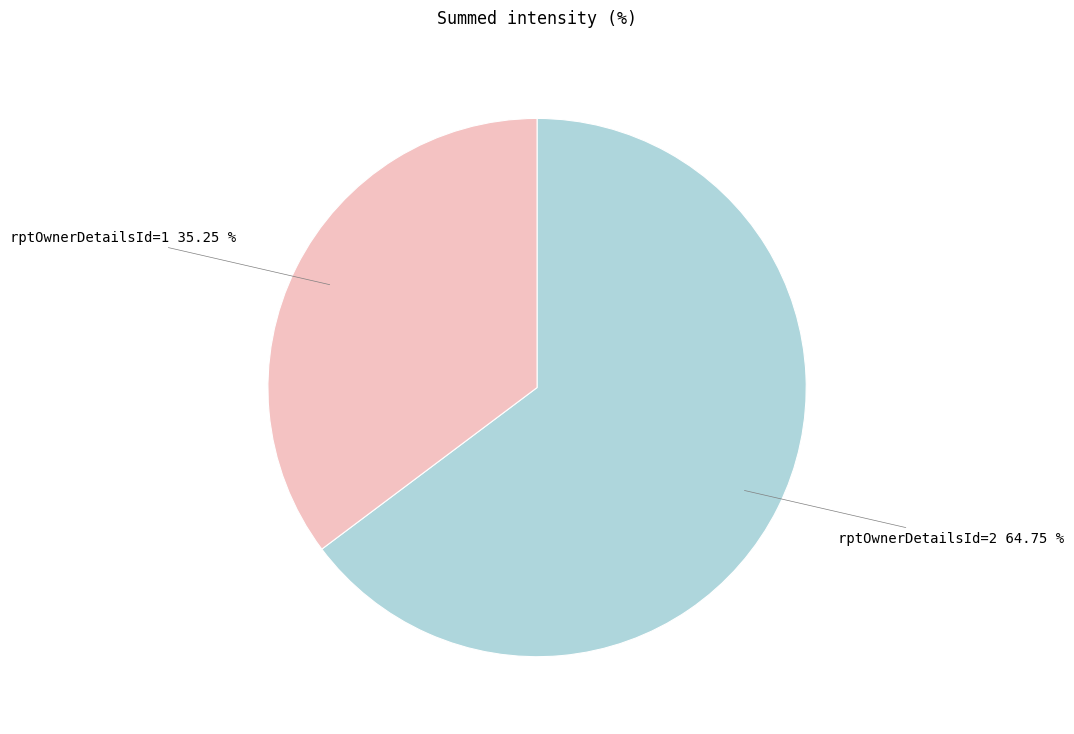

To the nearest percent, what is the difference between the rptOwnerDetailsId=1 and rptOwnerDetailsId=2 slice percentages?

30%